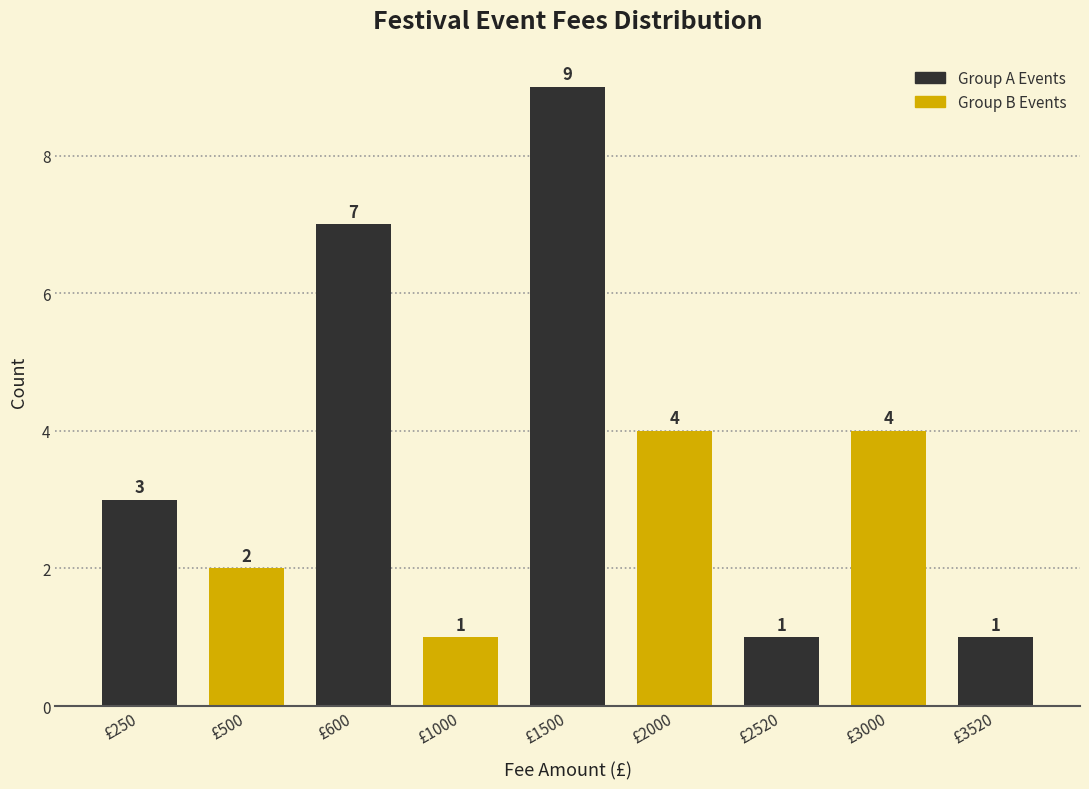

Reading left to right, transcribe all the data shown in this chart.

3	2	7	1	9	4	1	4	1